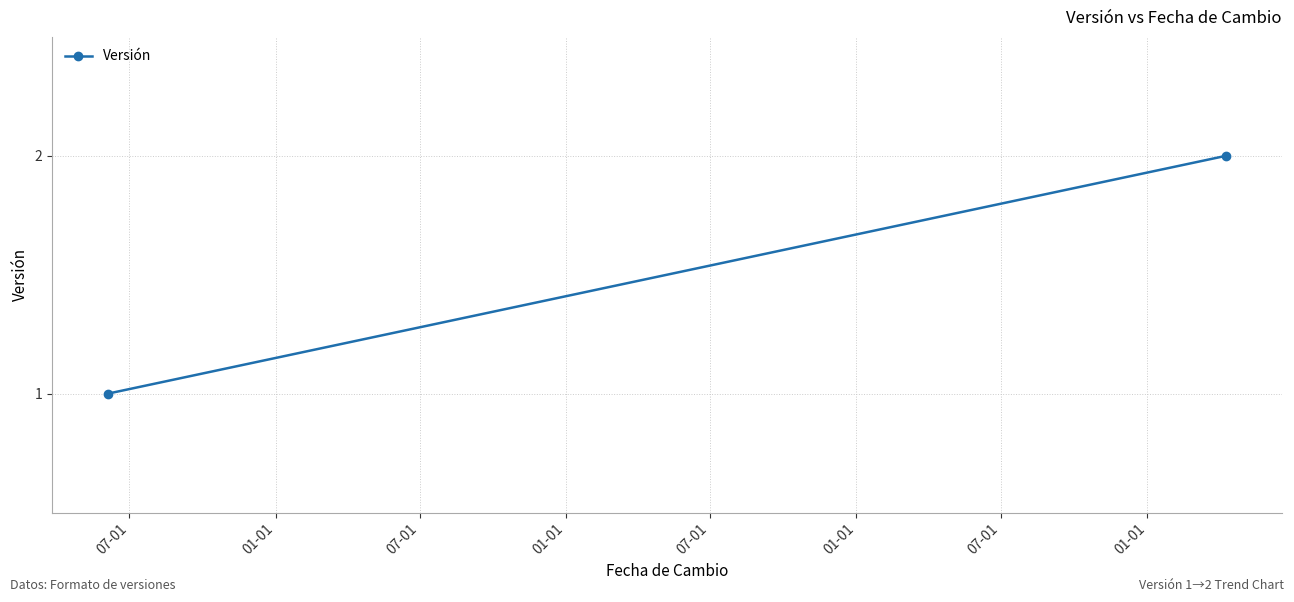

What is the smallest value displayed?

1